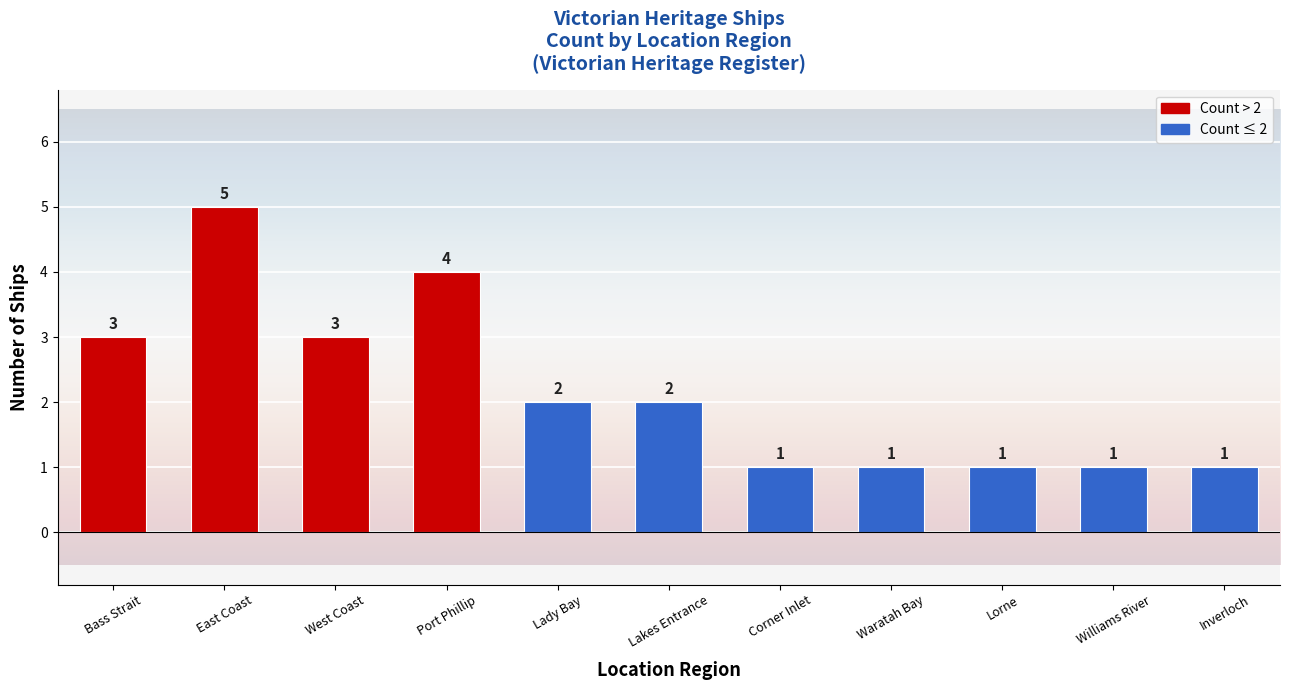

What value does the data have at Bass Strait?

3